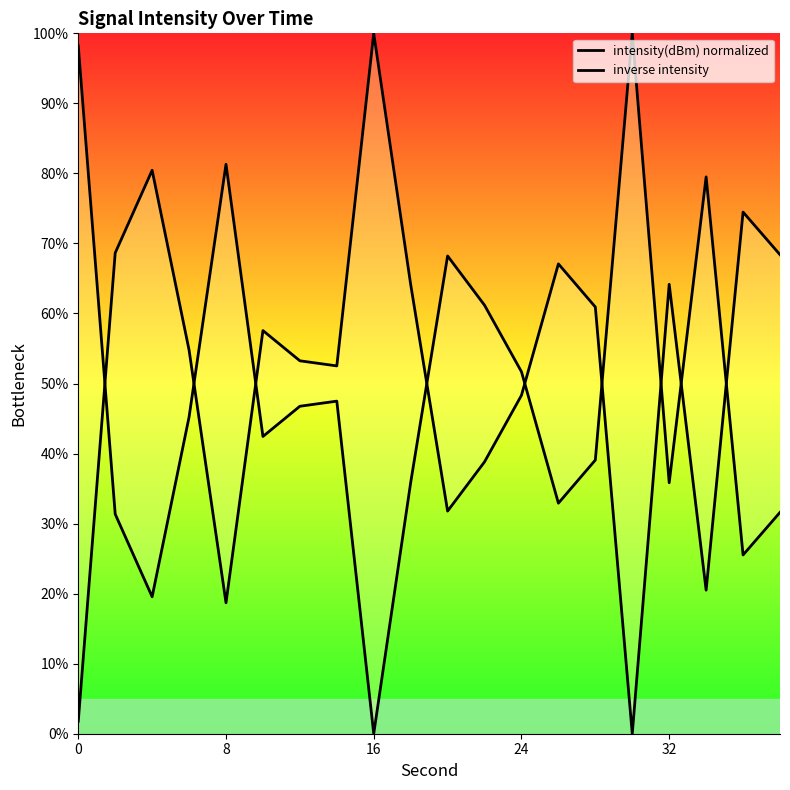

True or false: intensity(dBm) normalized has more than 1 interior local peaks.

True